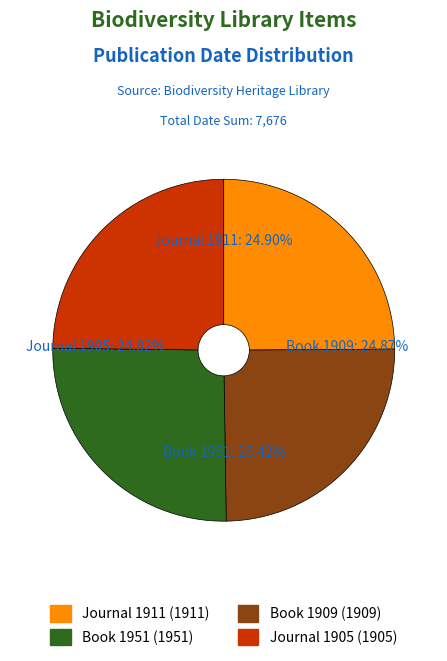

Count the number of slices in the pie.

4